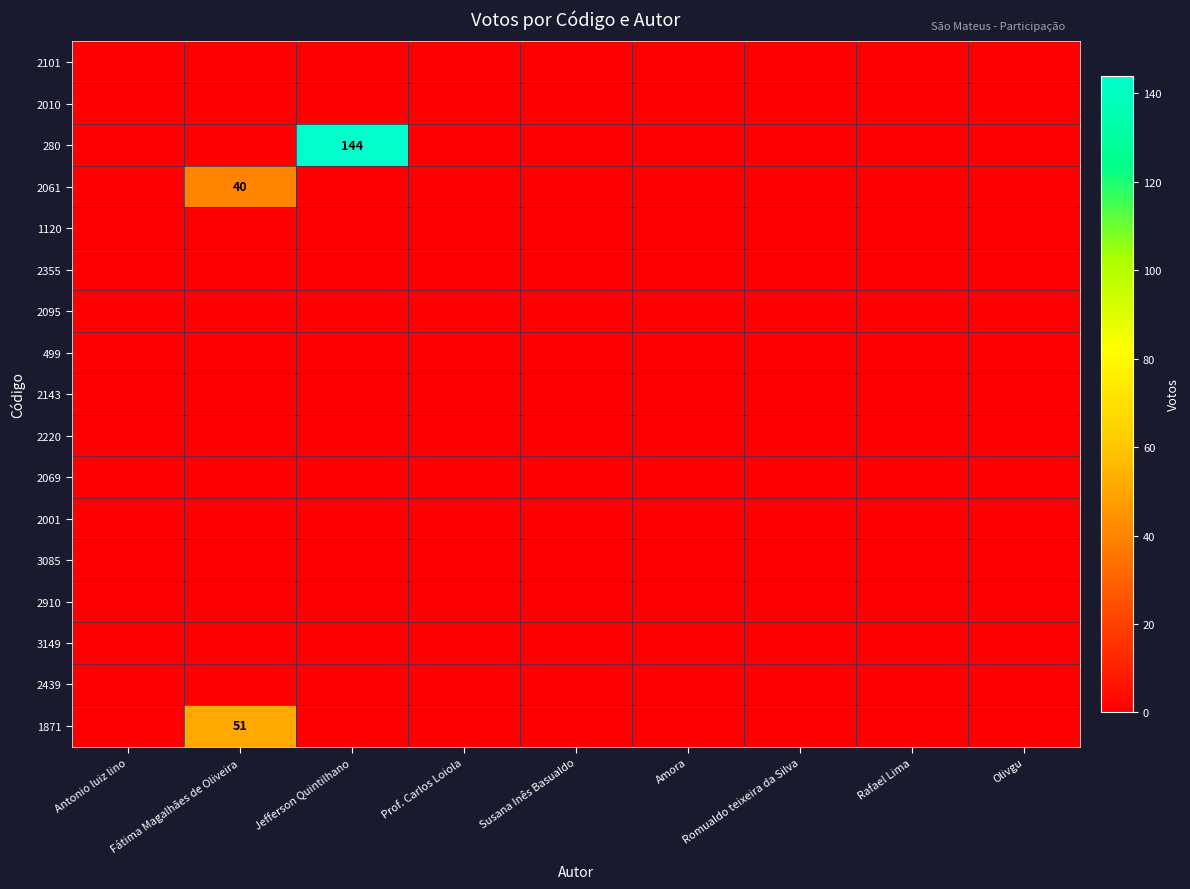

True or false: 2143 has a value of 0 at Fátima Magalhães de Oliveira.

True